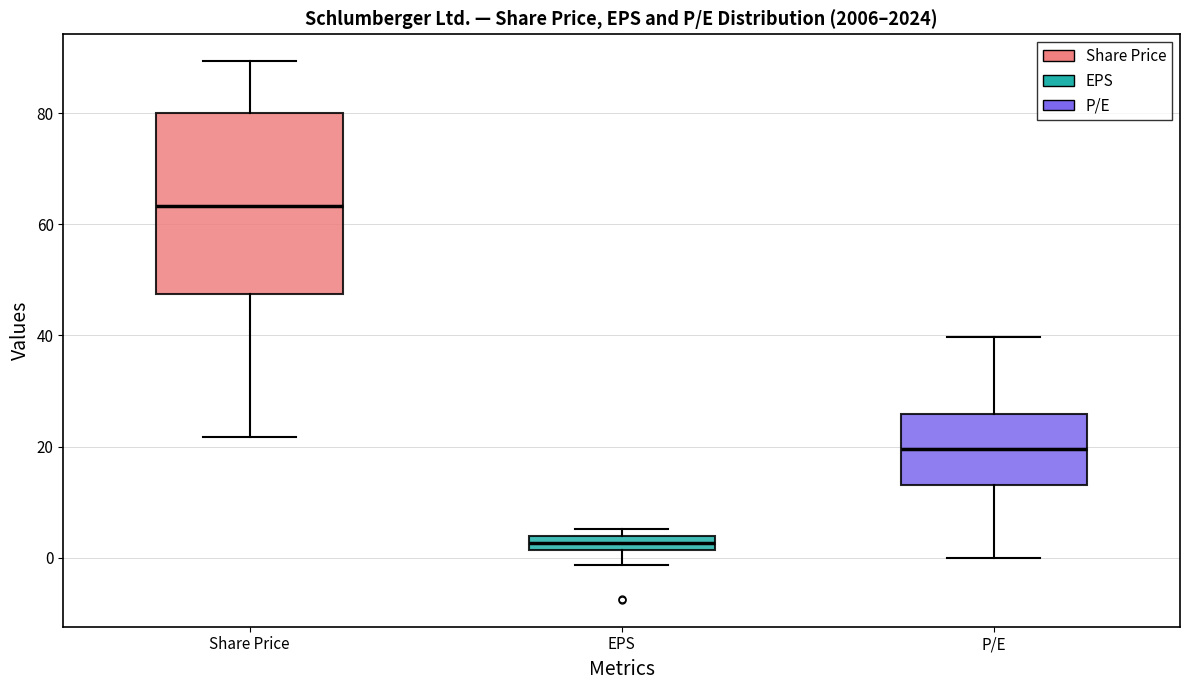

Where does the median line of the box for Share Price sit on the y-axis? The values are not printed on the chart, so give them approximately, as read against the axis.

64